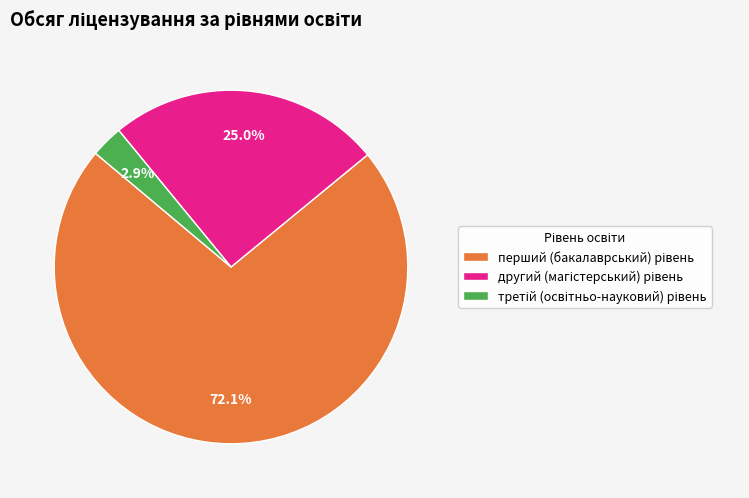

Is there a majority slice in this chart?

Yes